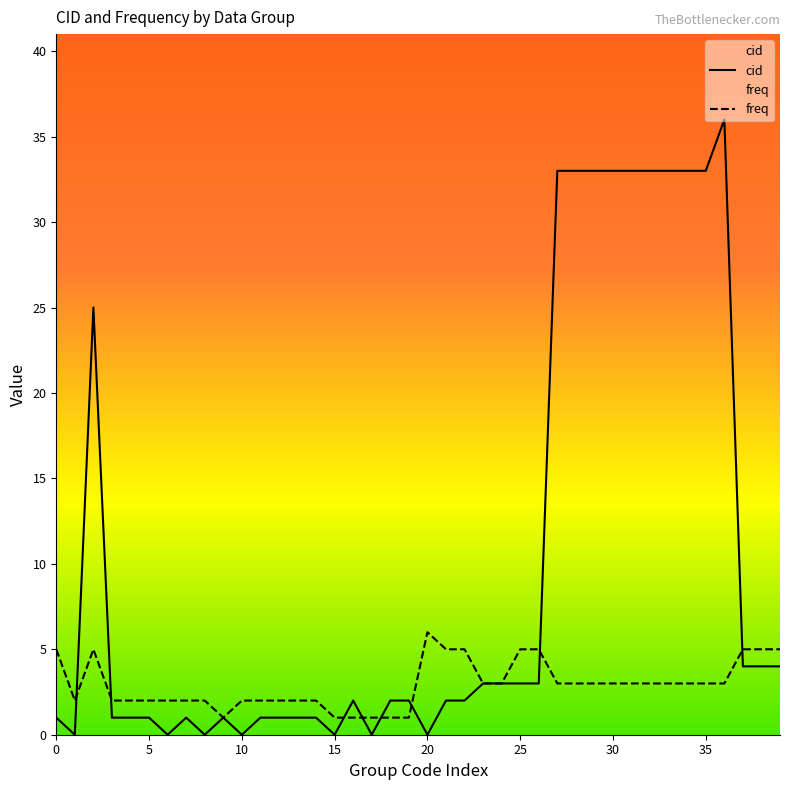

Which category has the highest value in the freq series?

20